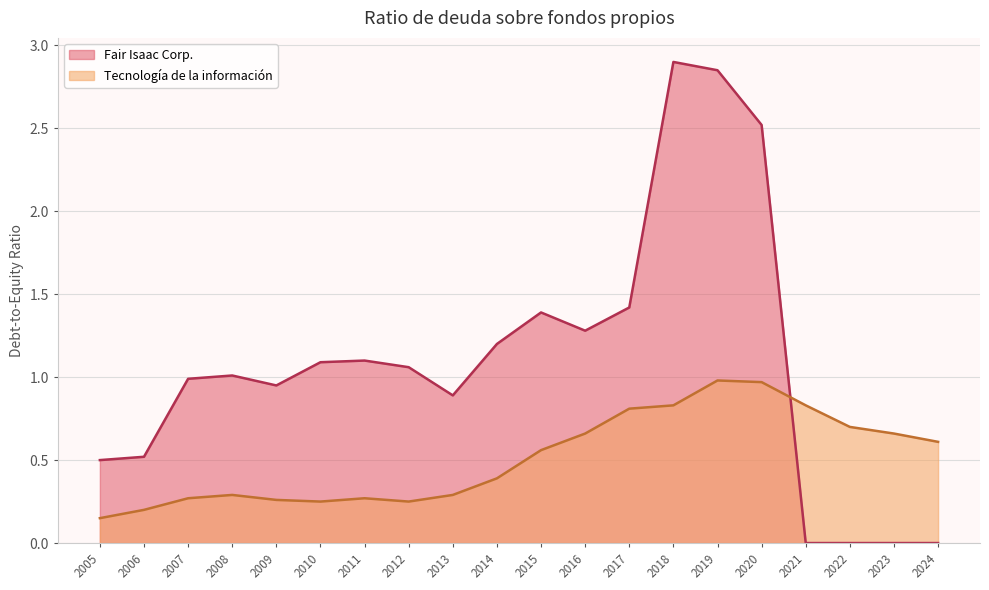

Which category has the lowest value in the Fair Isaac Corp. series?

2021